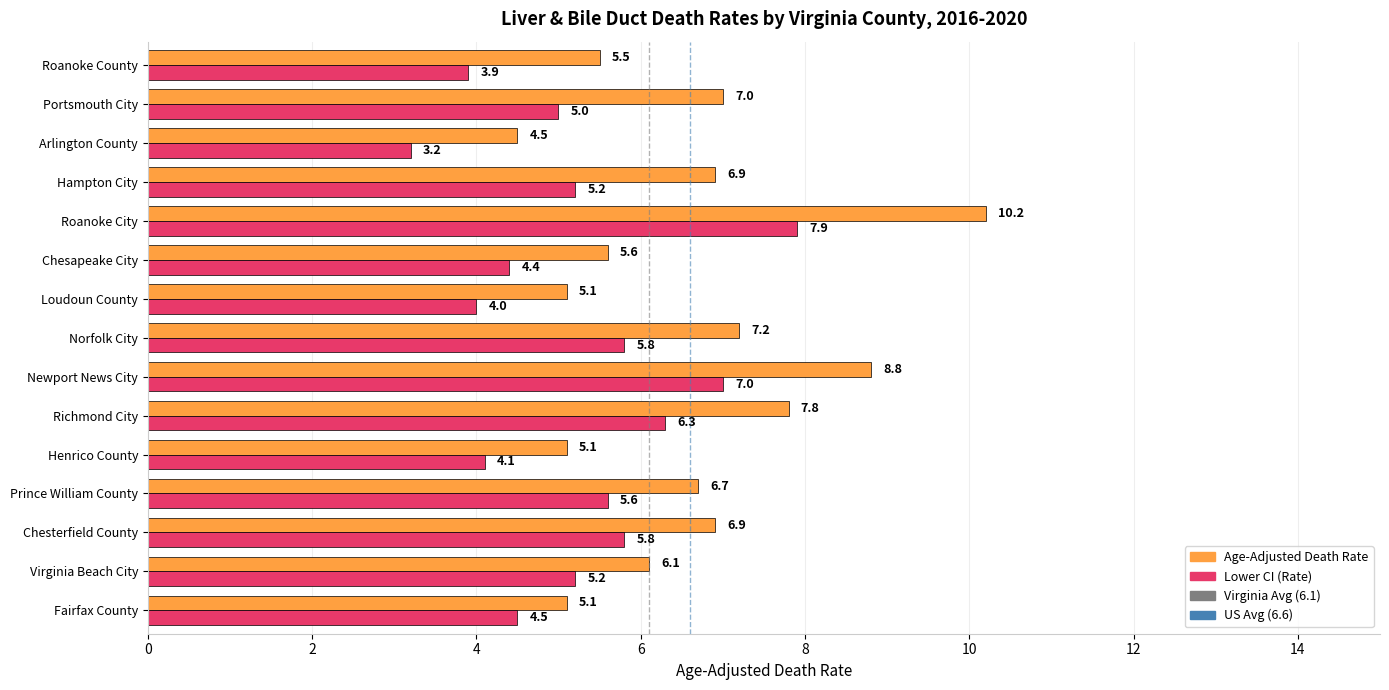

Is it true that Age-Adjusted Death Rate equals 6.9 at Hampton City?

True